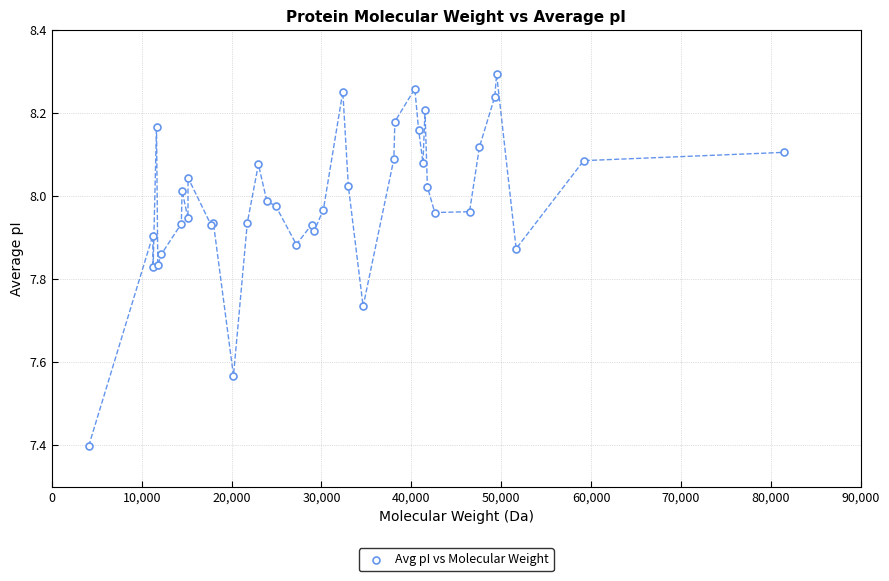

What Y value in the scatter plot is closest to 7?

7.4